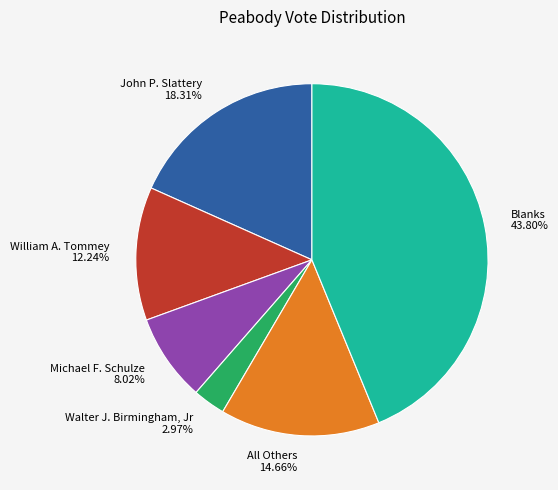

Which slice is the largest?

Blanks